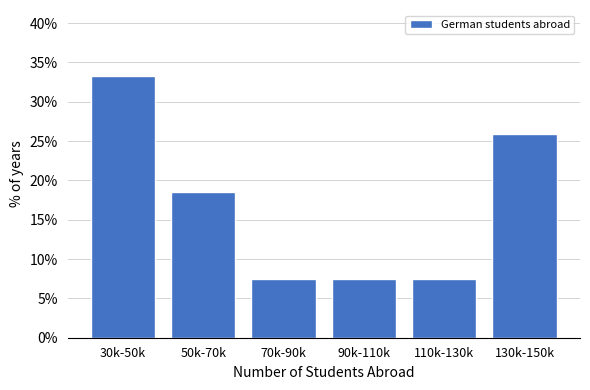

Reading right to left, extract all data points from this chart.

25.9	7.4	7.4	7.4	18.5	33.3